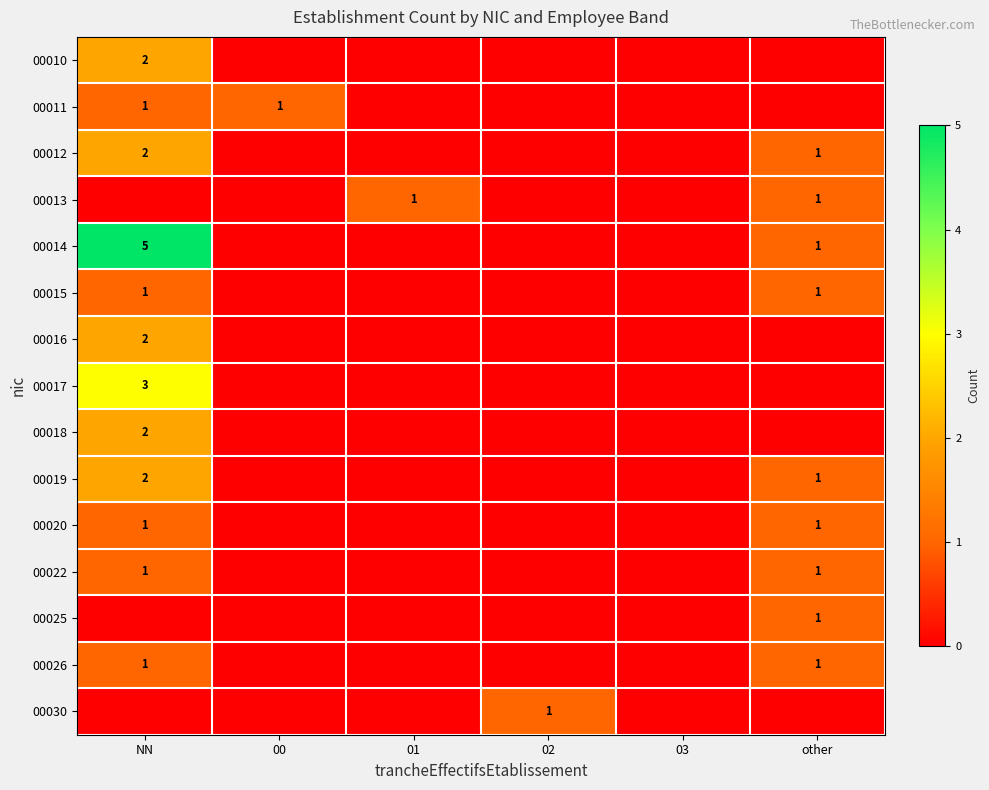

True or false: 00013 has a value of 1 at other.

True